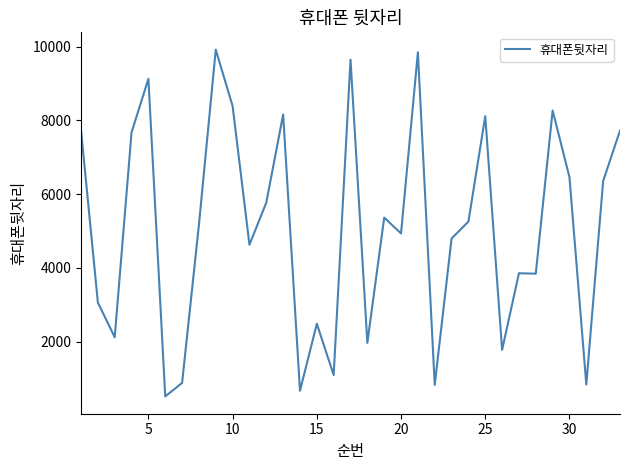

What is the greatest value displayed?

9915